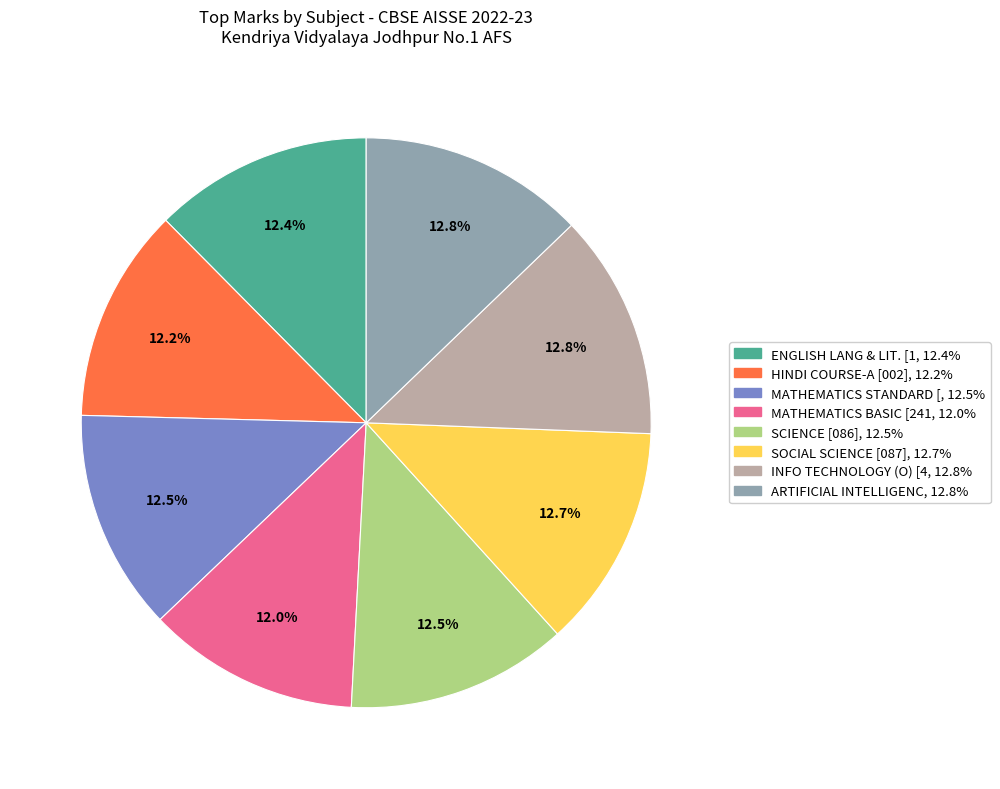

Is there a majority slice in this chart?

No